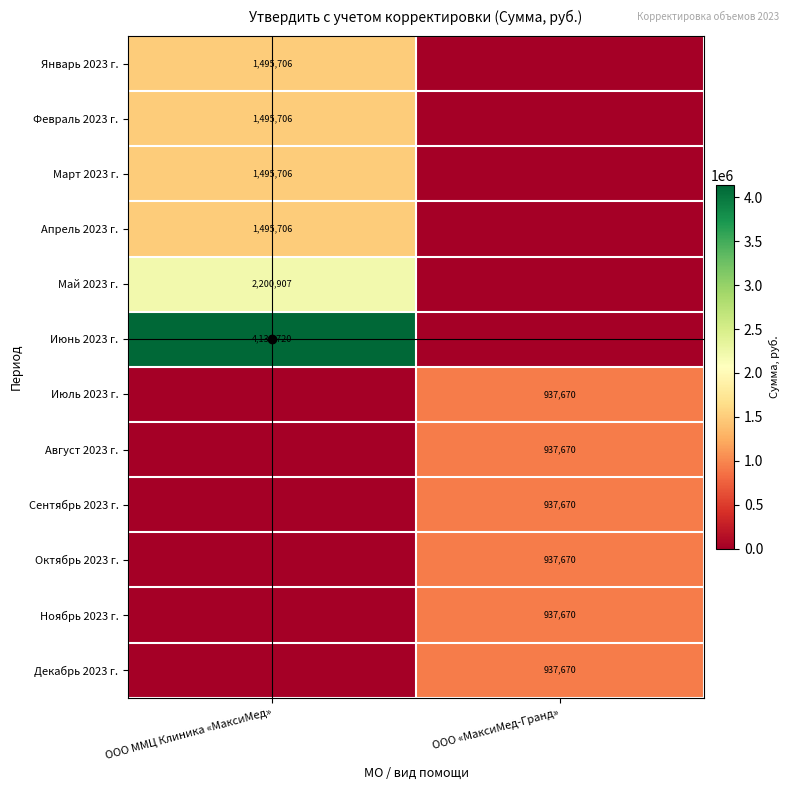

True or false: Апрель 2023 г. has a value of 1495706 at ООО ММЦ Клиника «МаксиМед».

True